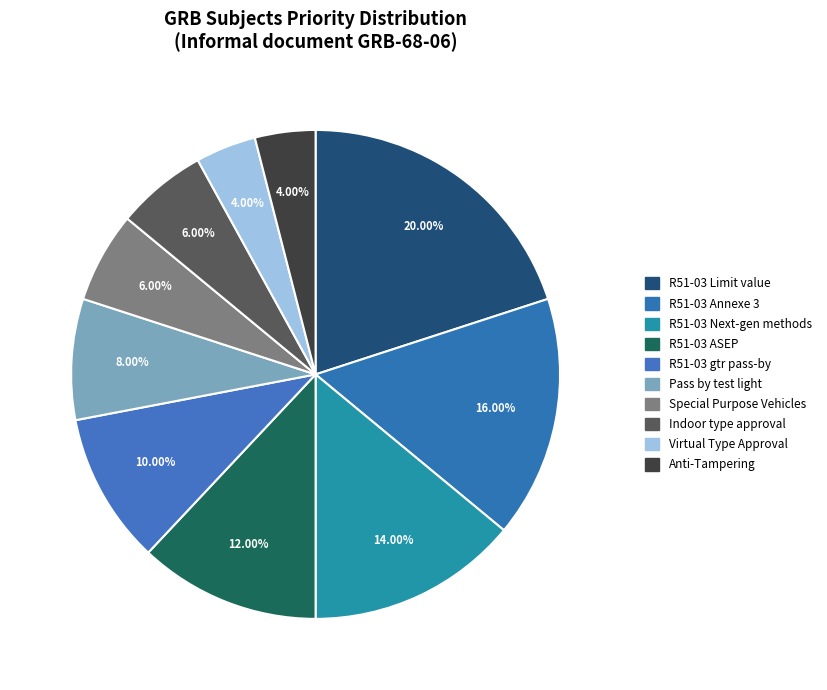

How many segments does this pie chart have?

10